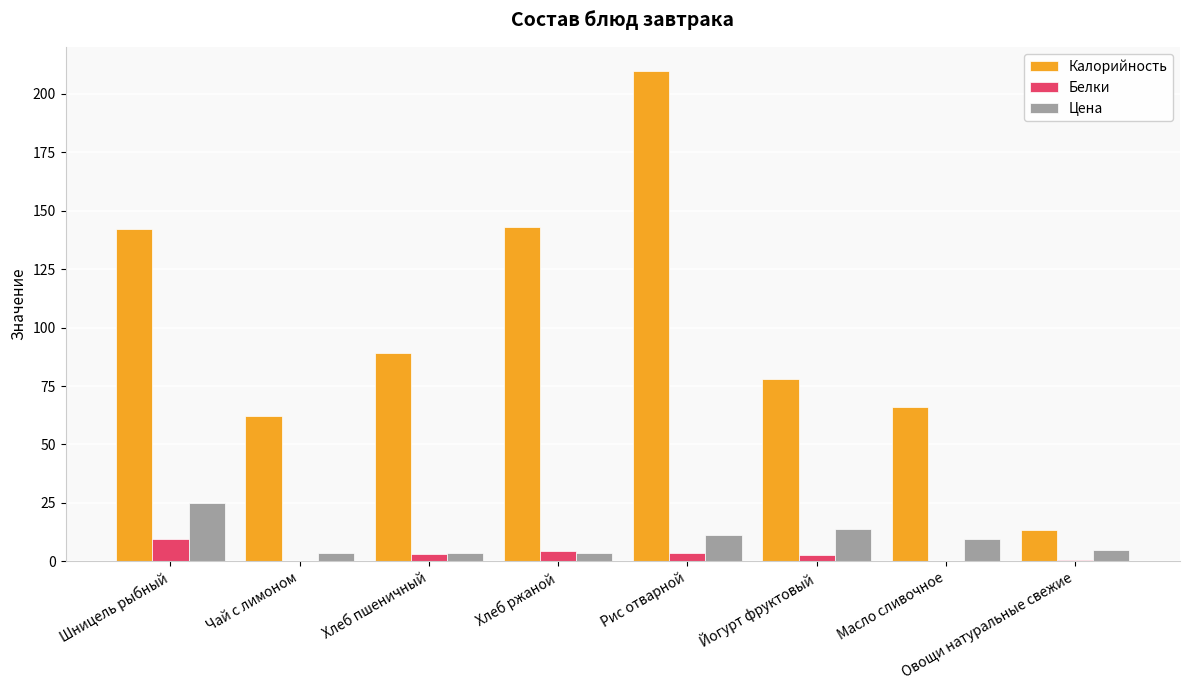

Which label corresponds to the largest value in the chart?

Рис отварной